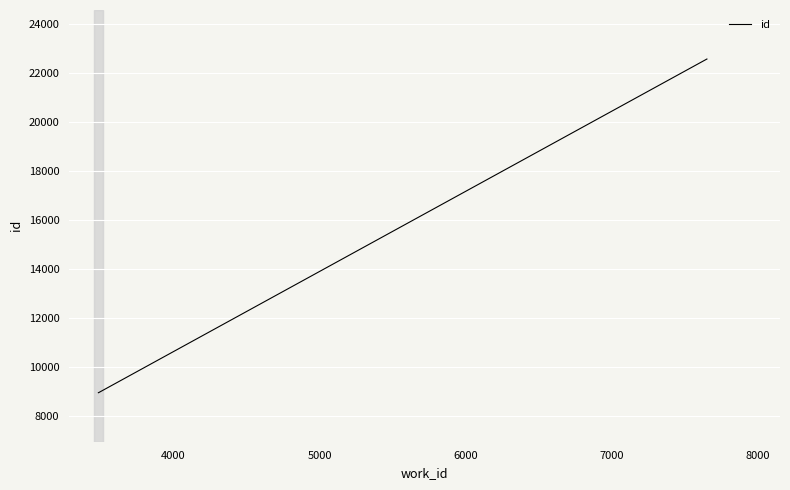

What is the maximum value shown in the chart?

22557